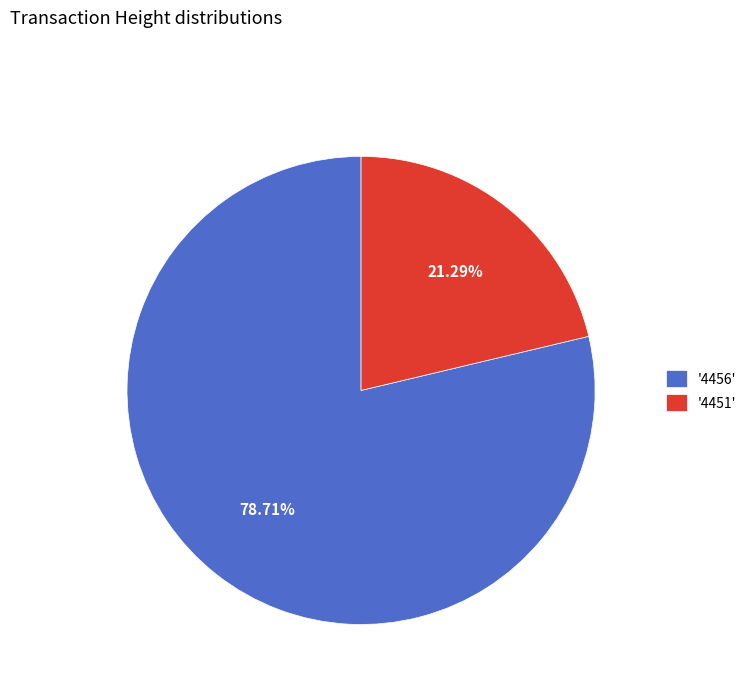

Rank the categories by value from highest to lowest.

'4456', '4451'